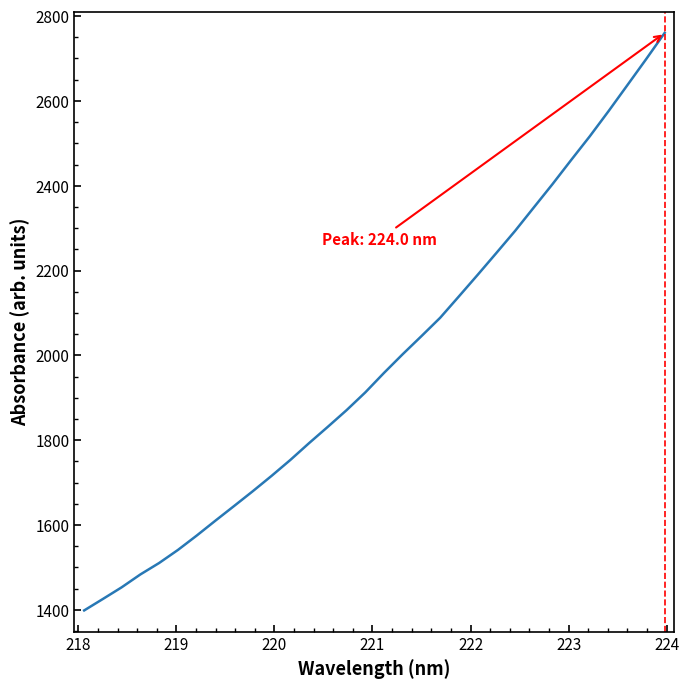

Does the chart have visible grid lines?

No